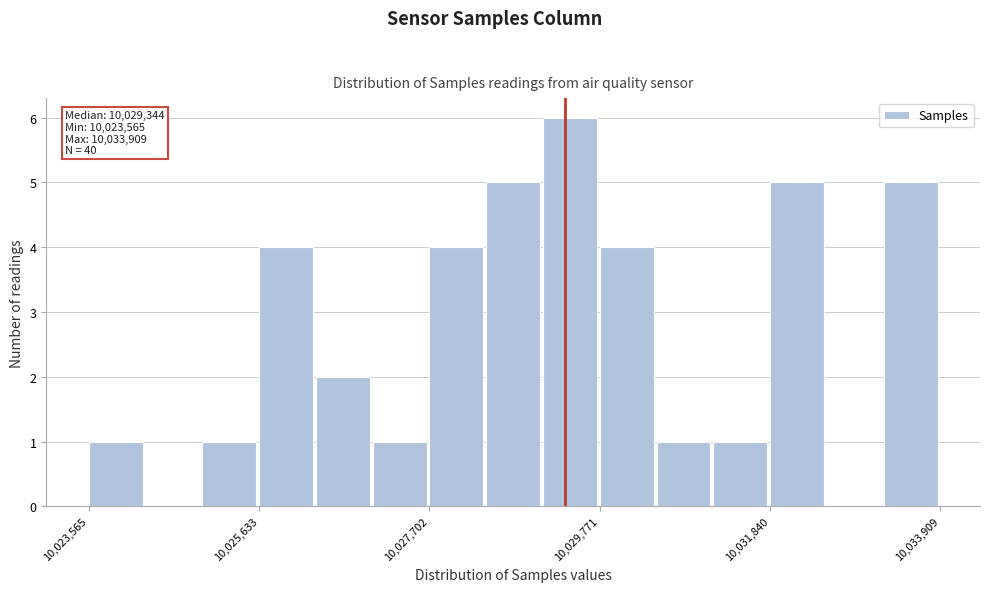

Around what value on the x-axis is the tallest bar? Give the approximate position of its centre, as read against the axis.

10029500